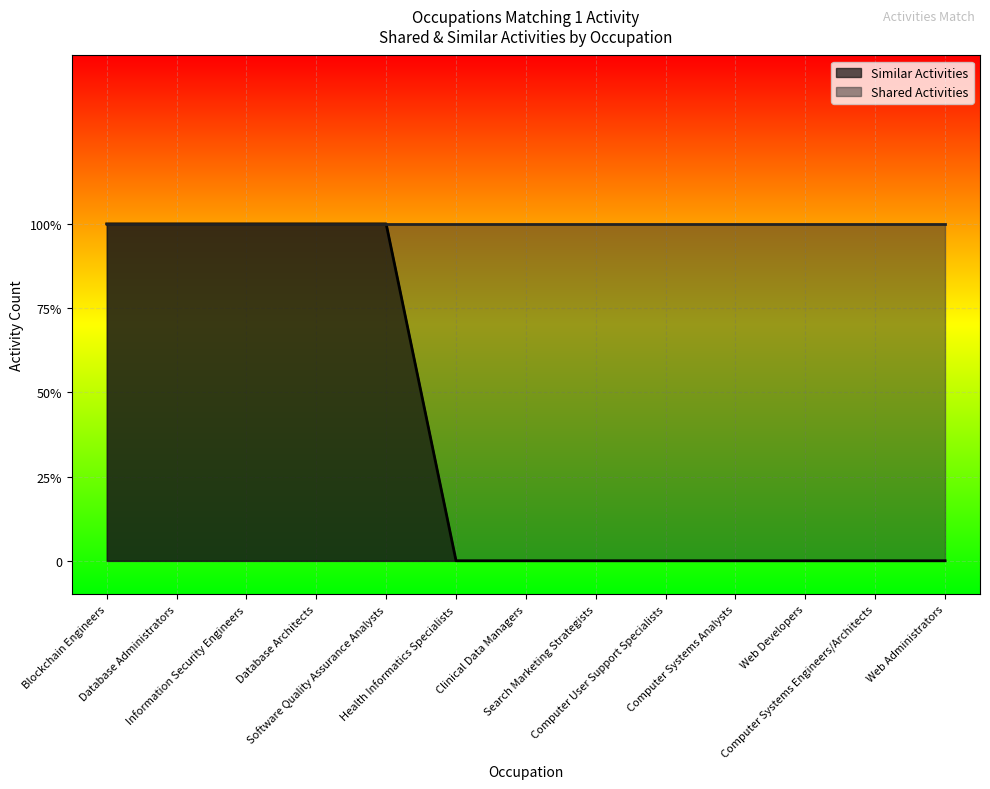

Reading right to left, list all the values displayed in this chart.

0	0	0	0	0	0	0	0	1	1	1	1	1